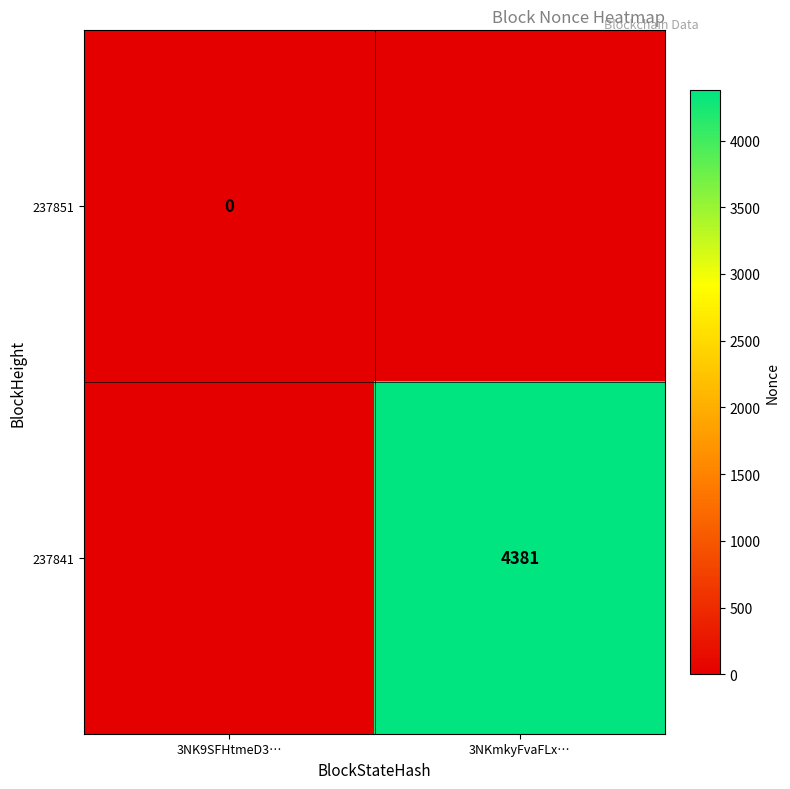

The 237841 series shows 6063 at 3NKmkyFvaFLx…. True or false?

False